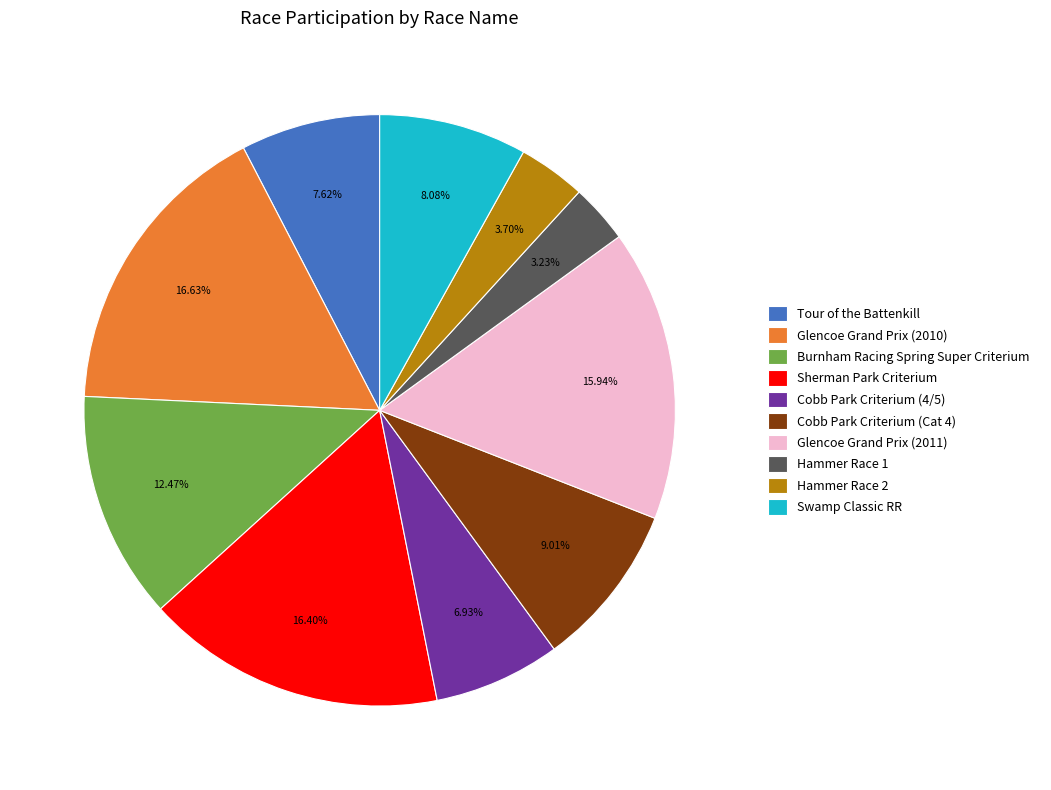

What percentage do Hammer Race 1 and Burnham Racing Spring Super Criterium together represent?

15.7%